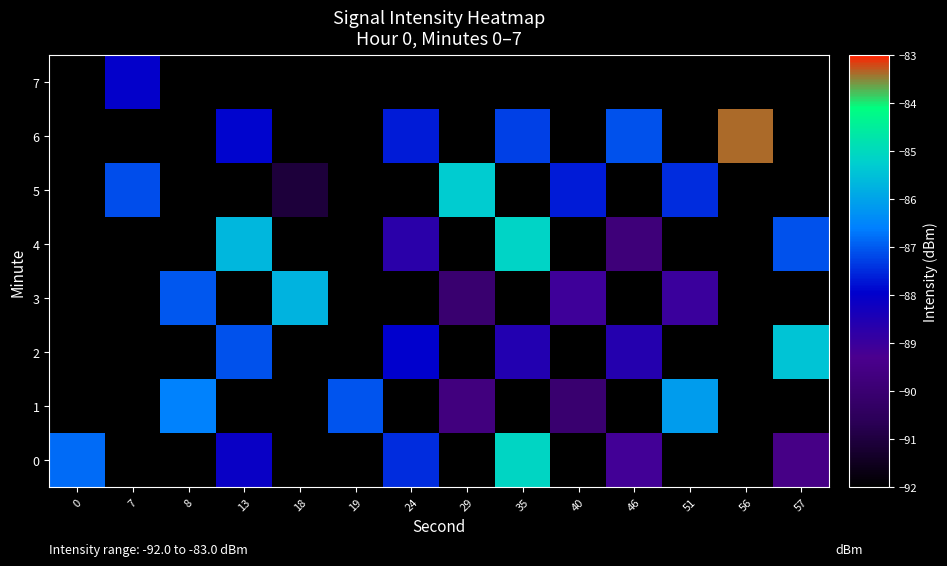

What is the spread (max minus min) of values at 13?

2.5